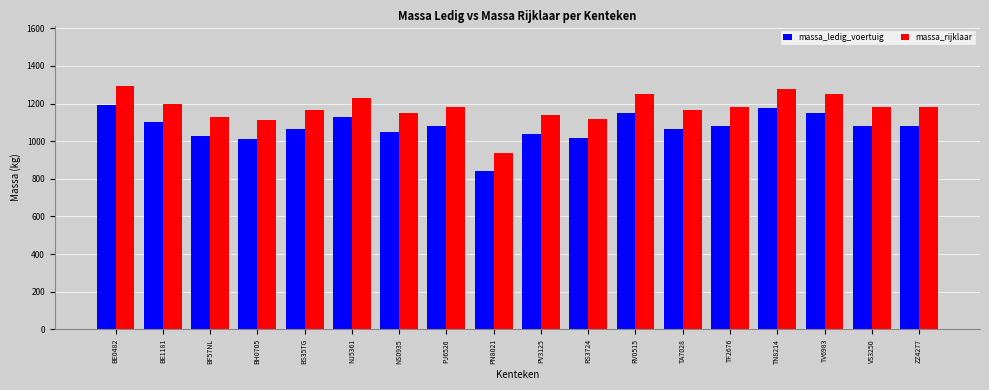

Which category has the lowest value across all series?

PN8021